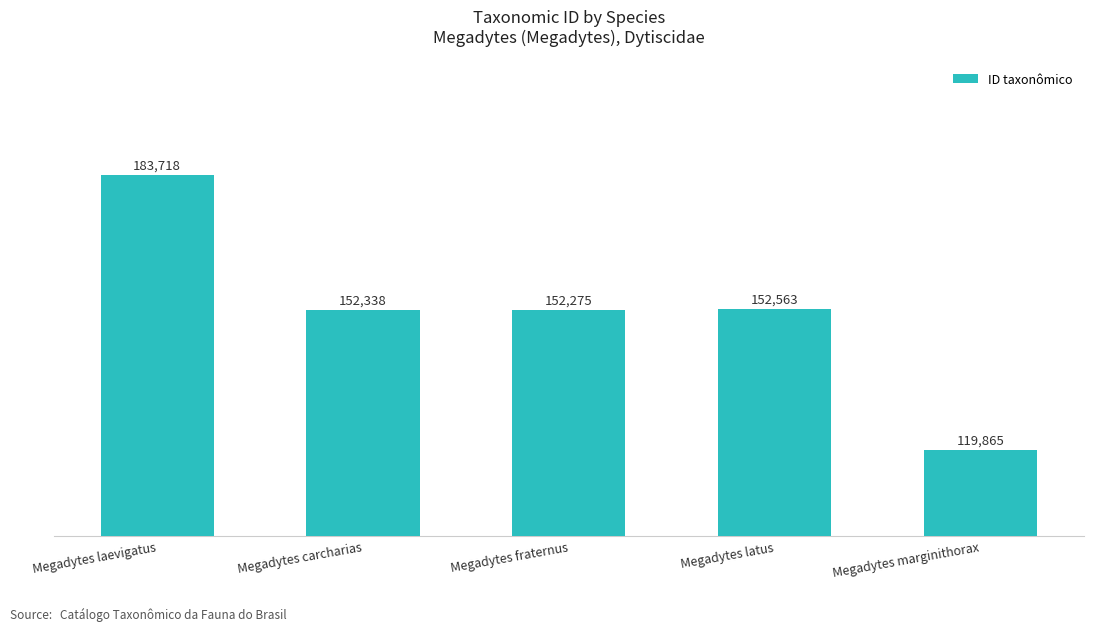

What is the smallest value displayed?

119865